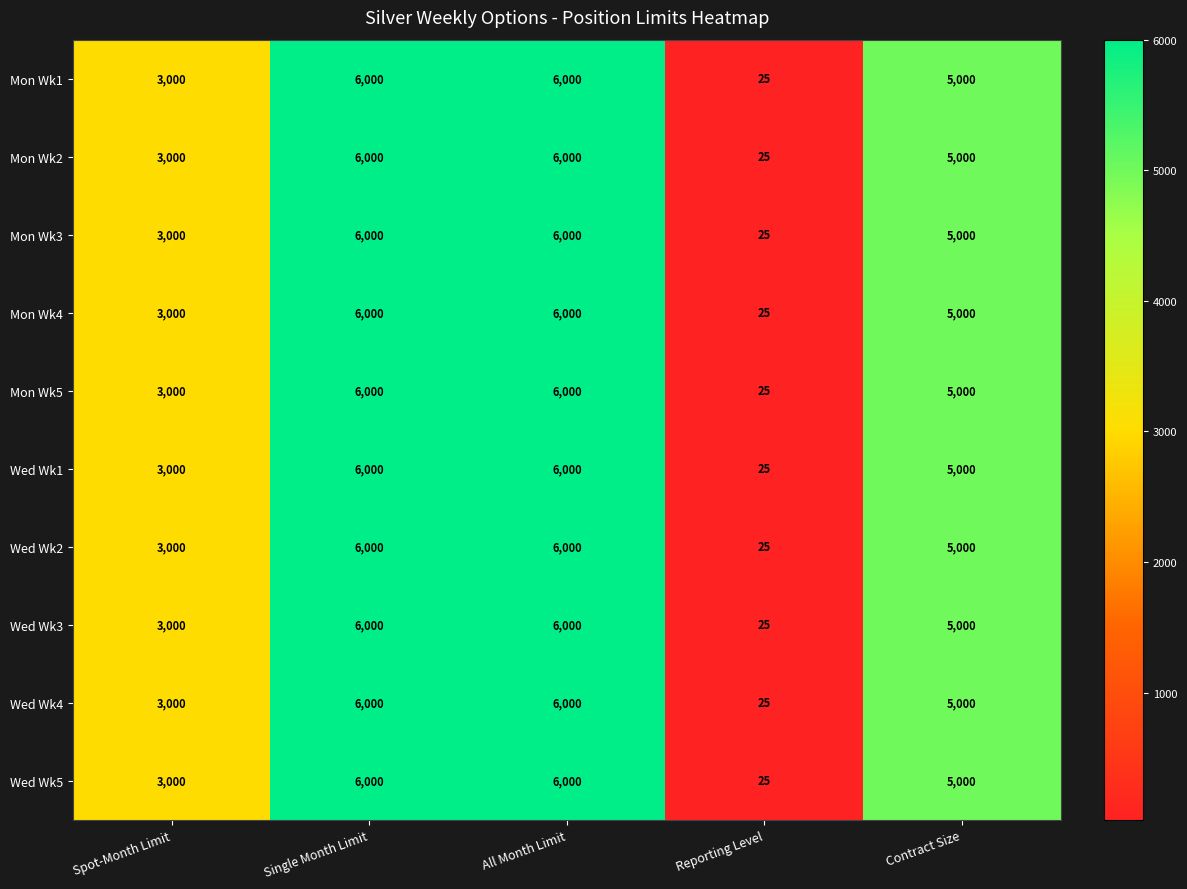

Which label corresponds to the smallest value in the chart?

Reporting Level